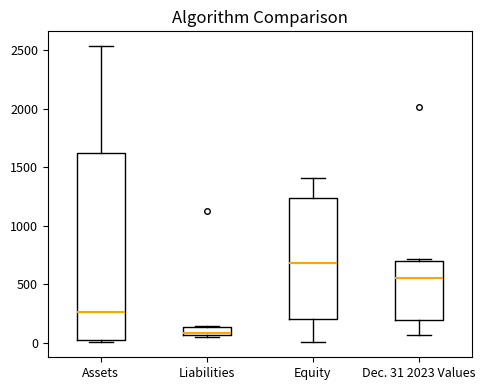

Which box's median line is the highest?

Equity